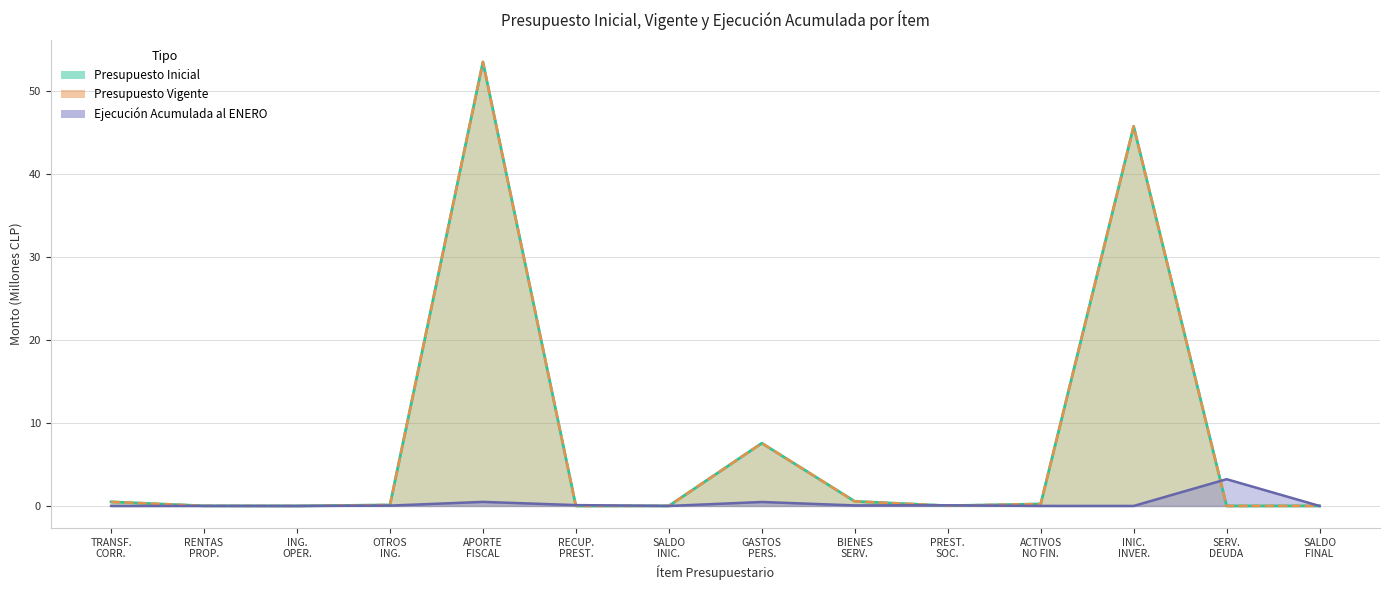

Reading left to right, transcribe all the data shown in this chart.

Presupuesto Inicial: 0.5	0.0	0.0	0.1	53.6	0.0	0.0	7.6	0.6	0.0	0.2	45.8	0.0	0.0
Presupuesto Vigente: 0.5	0.0	0.0	0.1	53.6	0.0	0.0	7.6	0.6	0.0	0.2	45.8	0.0	0.0
Ejecucion Acumulada: 0.0	0.0	0.0	0.0	0.5	0.1	0.0	0.5	0.1	0.1	0.0	0.0	3.2	0.0